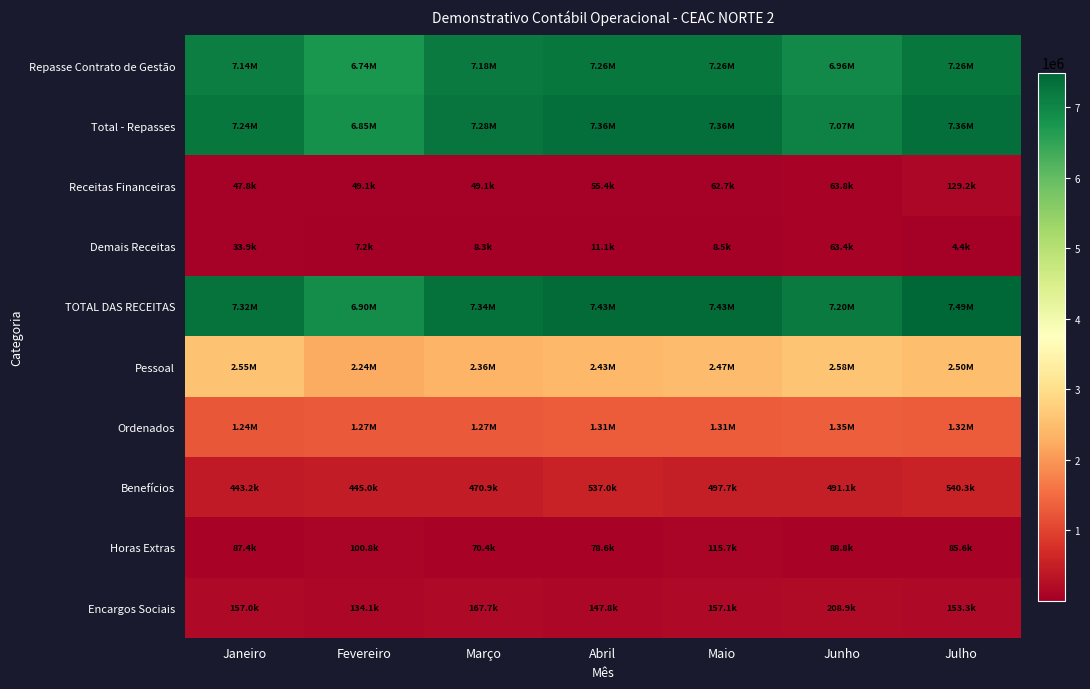

What is the maximum value shown in the chart?

7494044.2